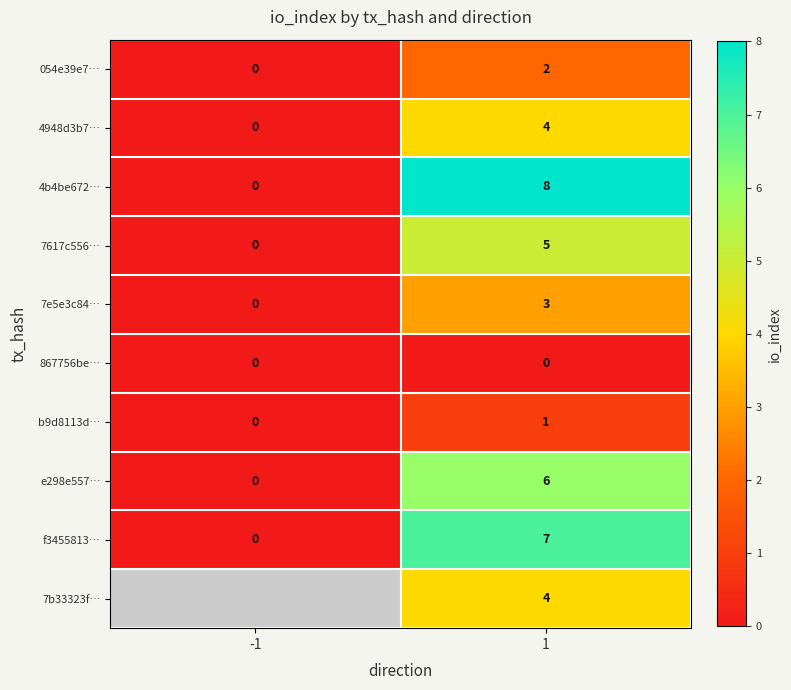

What is the difference between the highest and lowest values at 1?

8